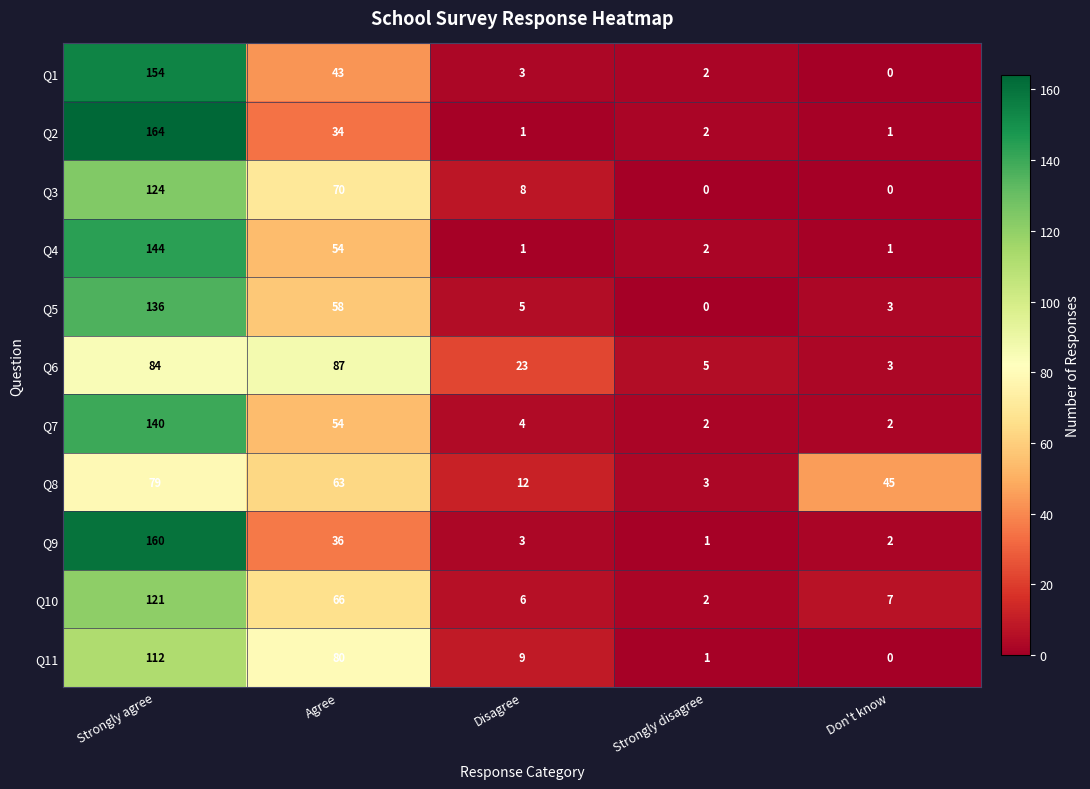

How many data points in Q11 are less than 9?

2